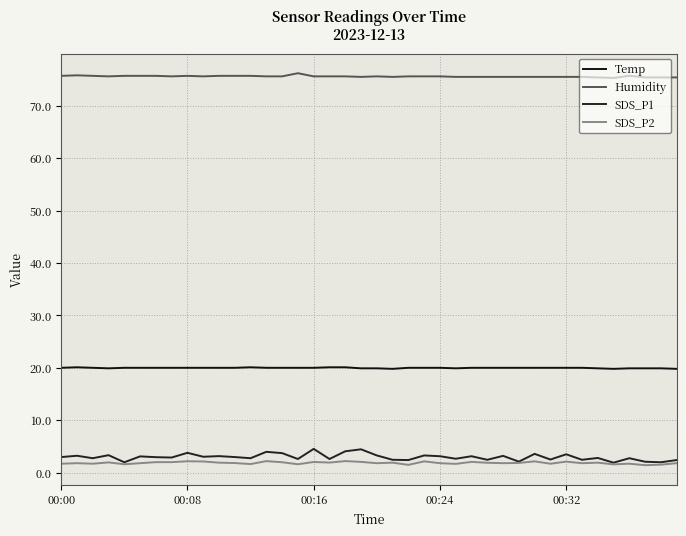

What is the sum of all Humidity values?

3023.6